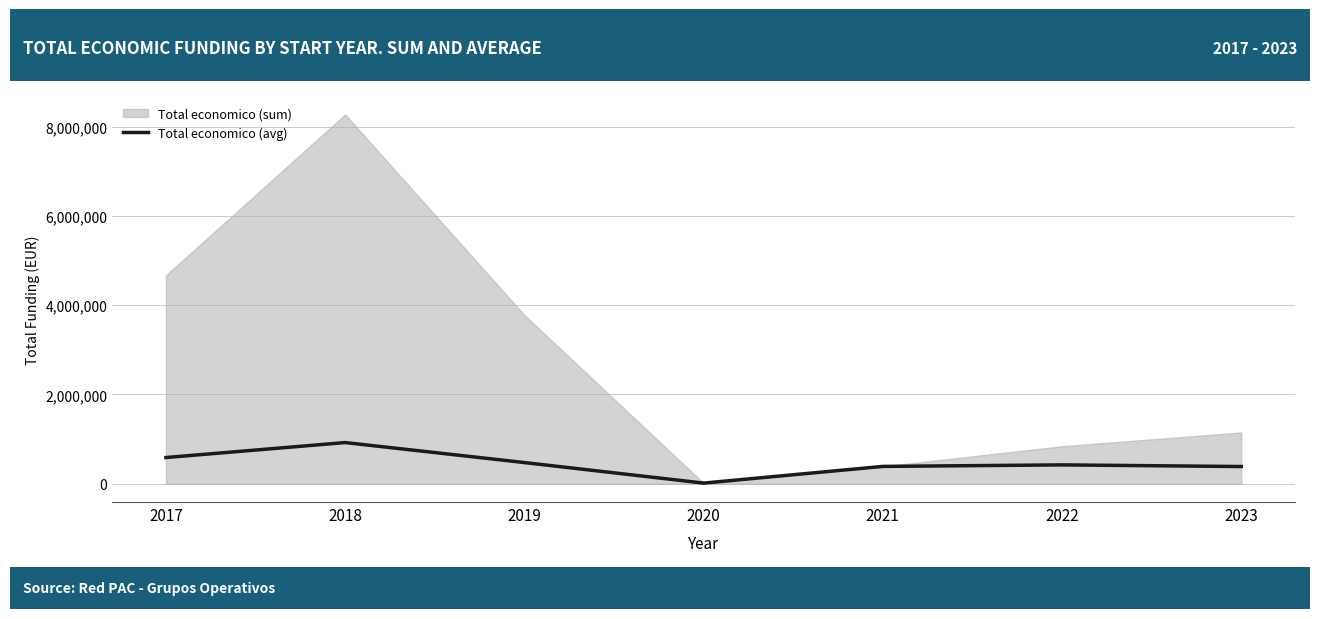

True or false: the data has more than 2 interior local peaks.

False